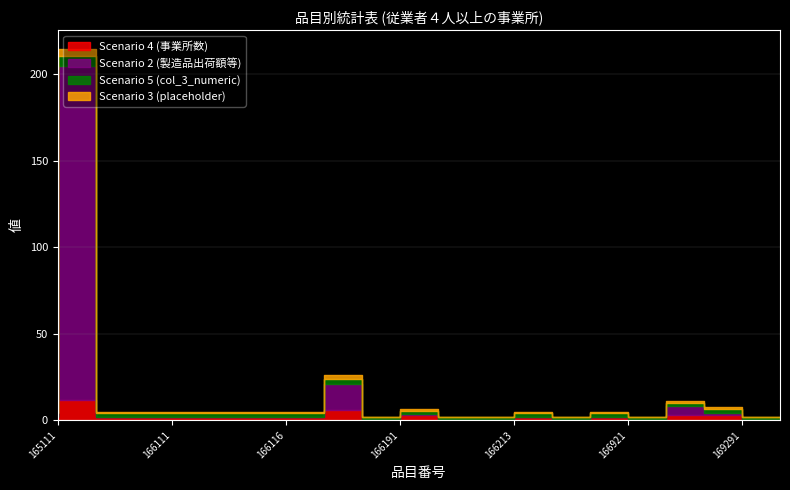

True or false: Scenario 4 (事業所数) and Scenario 5 (col_3_numeric) cross at least once.

False